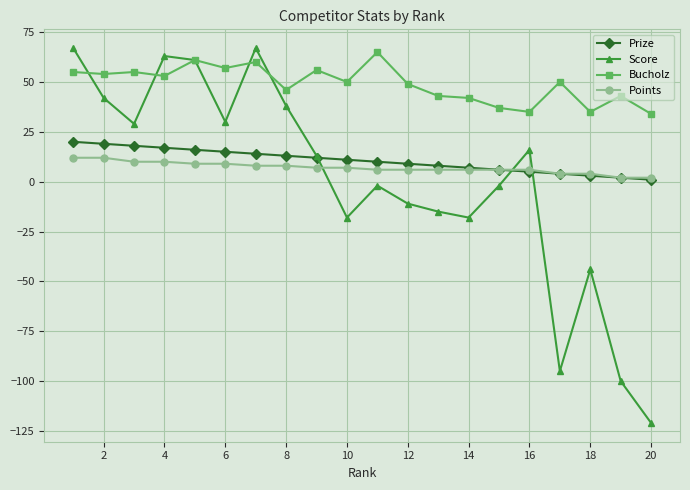

Which series has the largest range (max minus min)?

Score